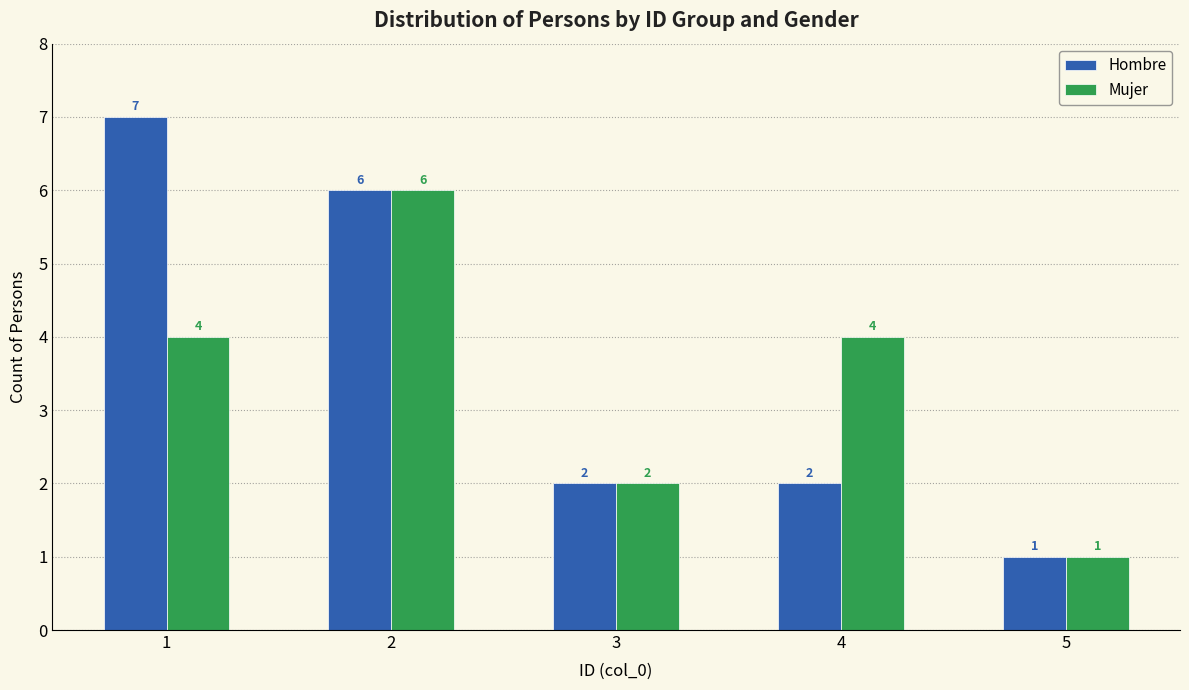

Reading right to left, list all the values displayed in this chart.

Hombre: 5=1	4=2	3=2	2=6	1=7
Mujer: 5=1	4=4	3=2	2=6	1=4